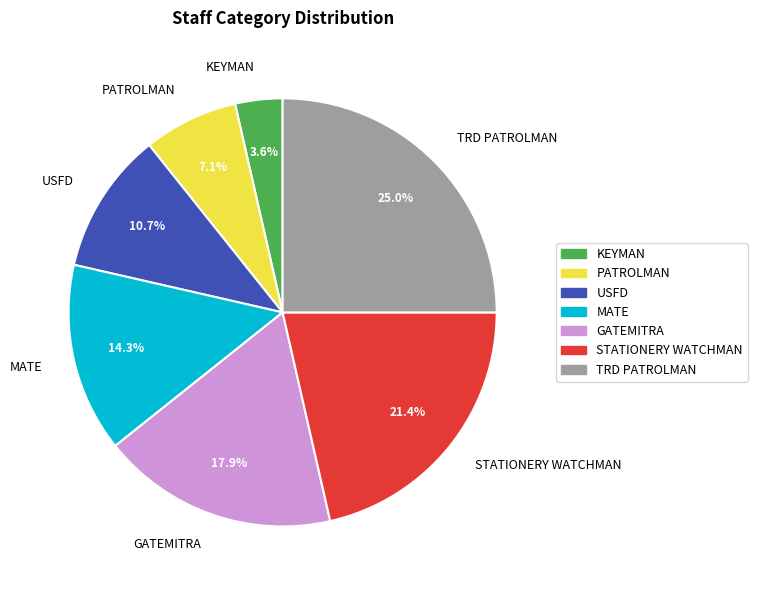

To the nearest percent, what is the difference between the largest and smallest slice percentages?

21%